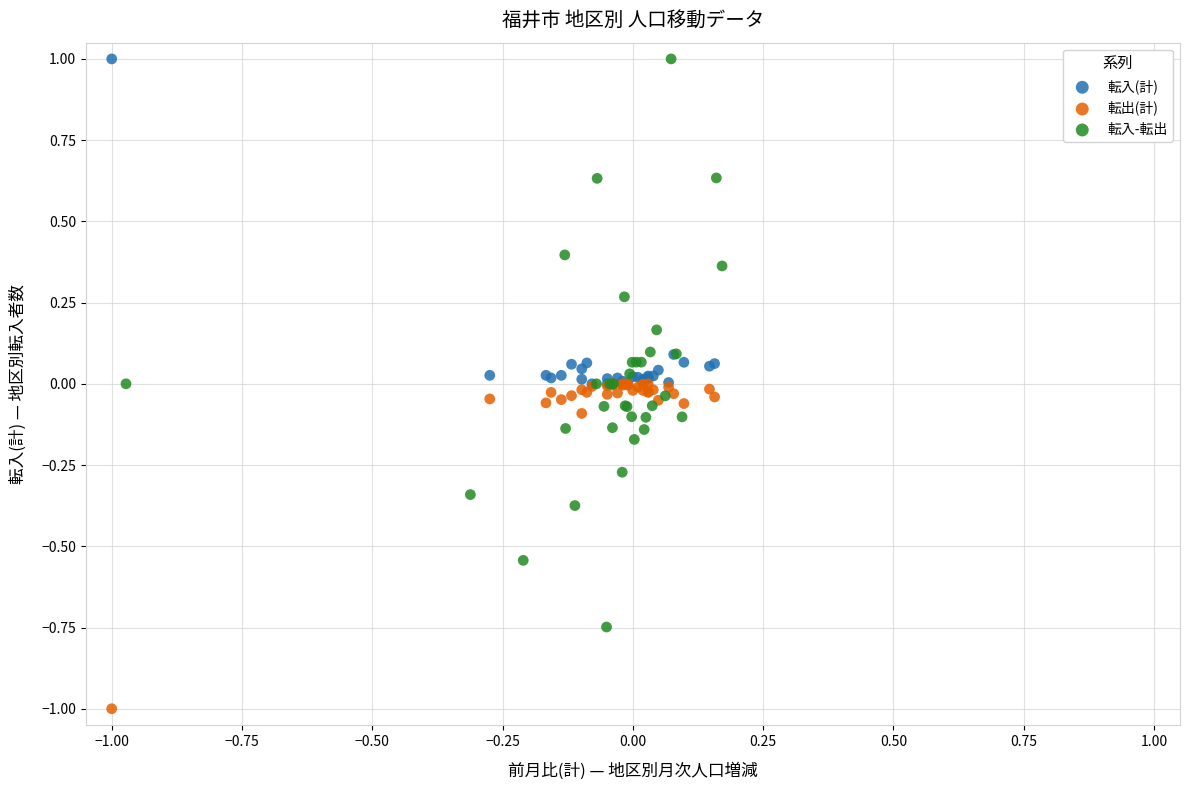

Which series has the largest Y range (max minus min)?

転入-転出